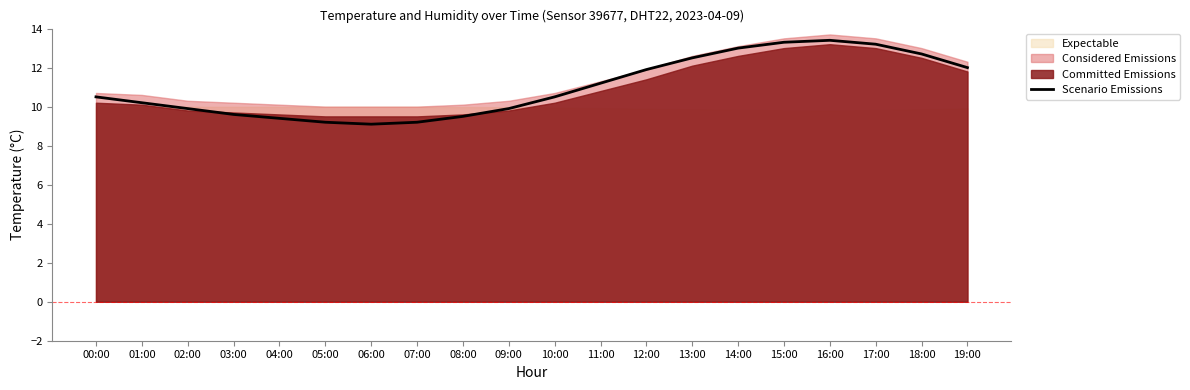

What is the difference between the values at 03:00 and 08:00?

0.1